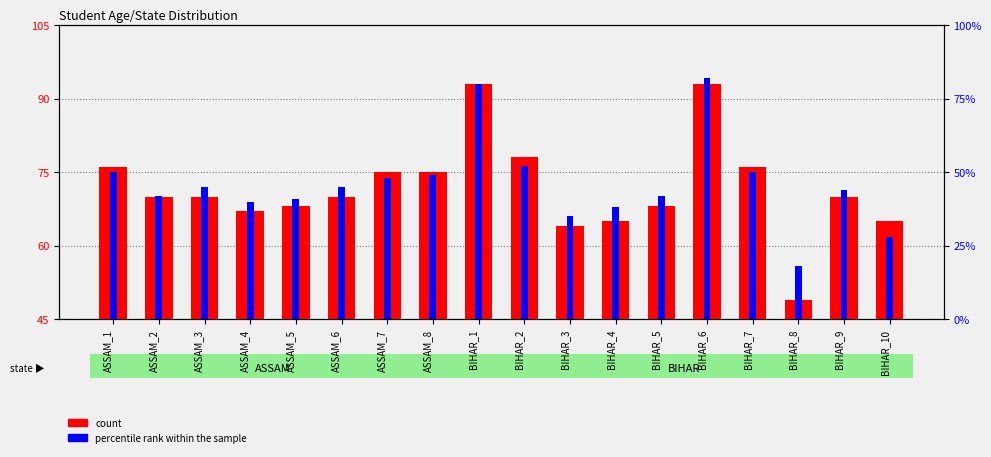

Rank the categories by percentile rank within the sample value from lowest to highest.

BIHAR_8, BIHAR_10, BIHAR_3, BIHAR_4, ASSAM_4, ASSAM_5, ASSAM_2, BIHAR_5, BIHAR_9, ASSAM_3, ASSAM_6, ASSAM_7, ASSAM_8, ASSAM_1, BIHAR_7, BIHAR_2, BIHAR_1, BIHAR_6